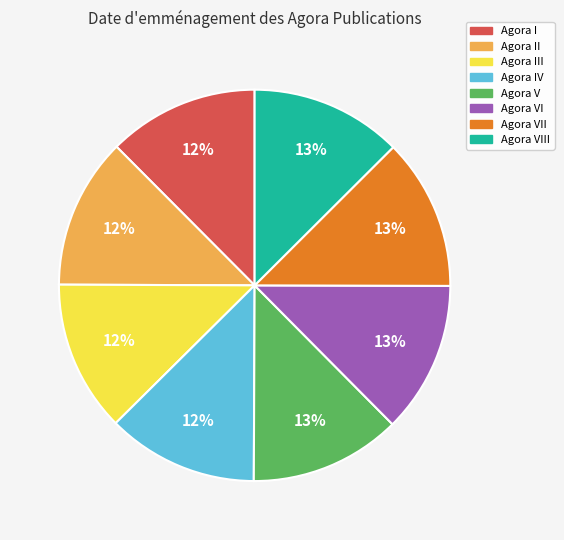

Does any single category account for the majority?

No